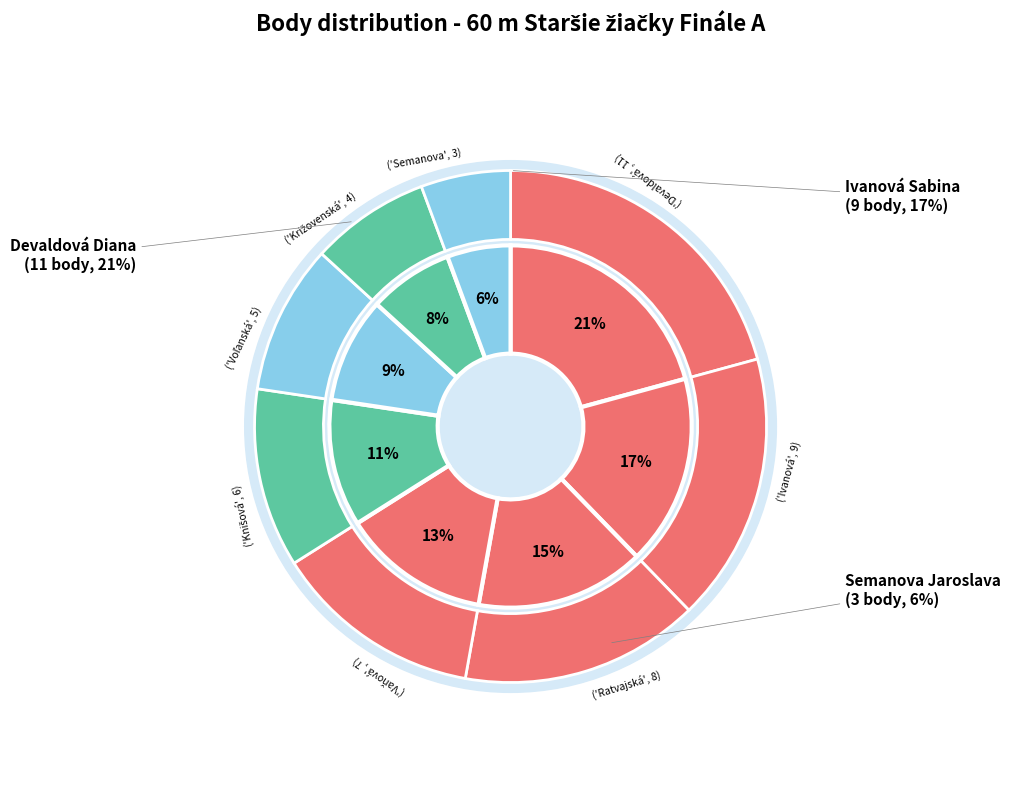

Combined, what portion of the pie is Križovenská Liana and Voľanská Sofia?

17.0%